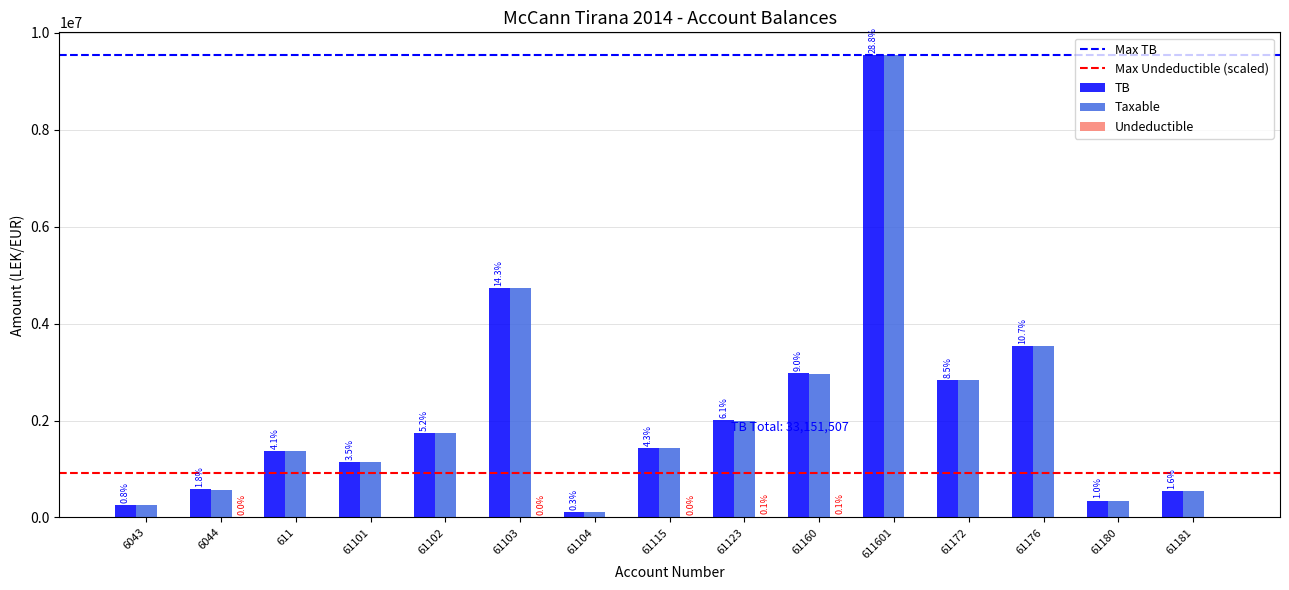

At which category is the sum across all series the highest?

611601